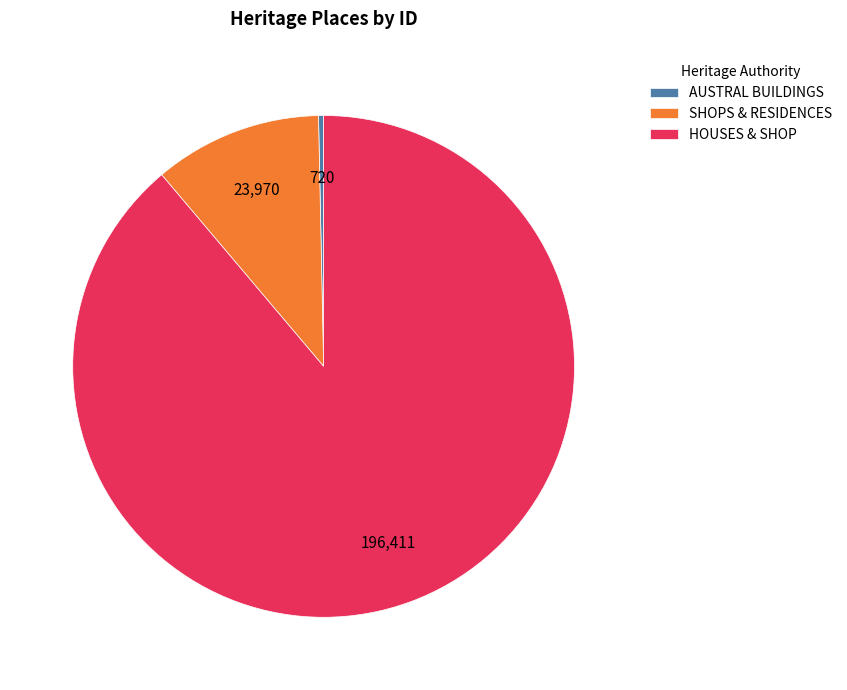

What is the majority slice?

HOUSES & SHOP